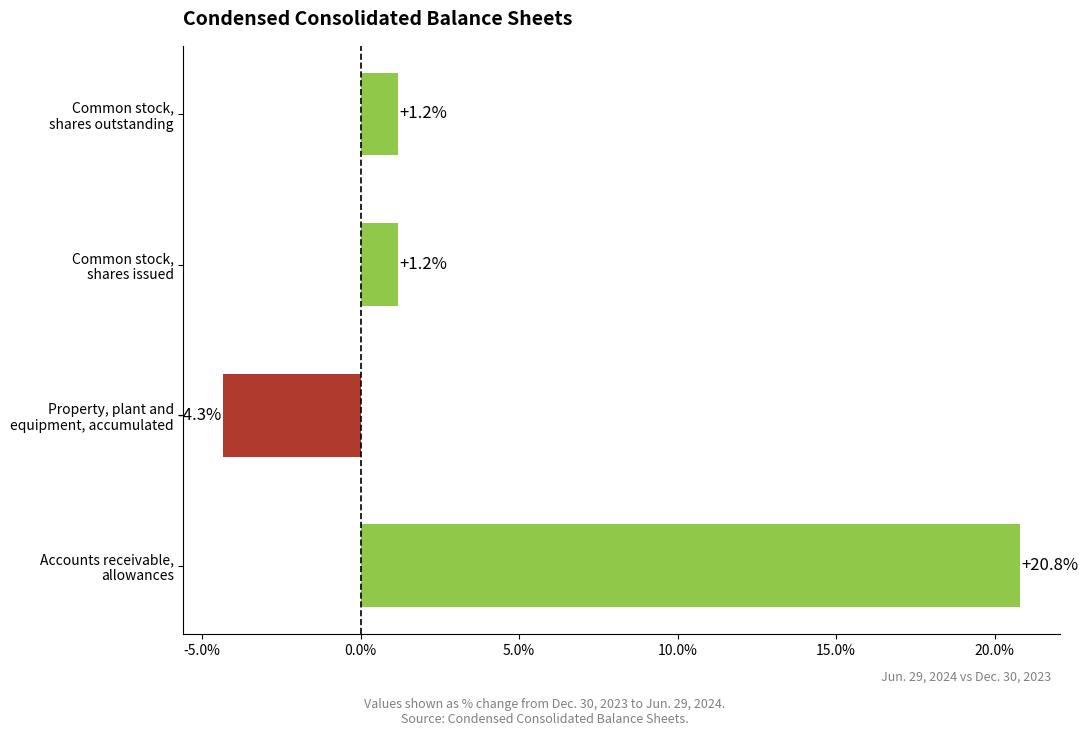

What is the difference between the maximum and minimum values?

25.1